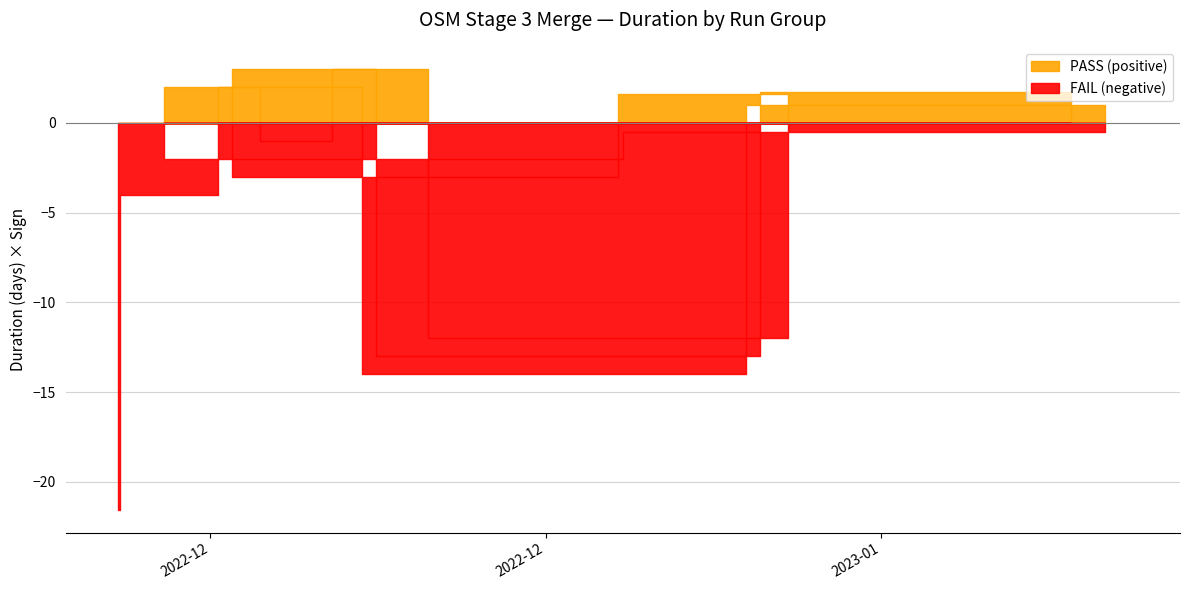

What position from the right is 2023-01-06 23:07:12?

1